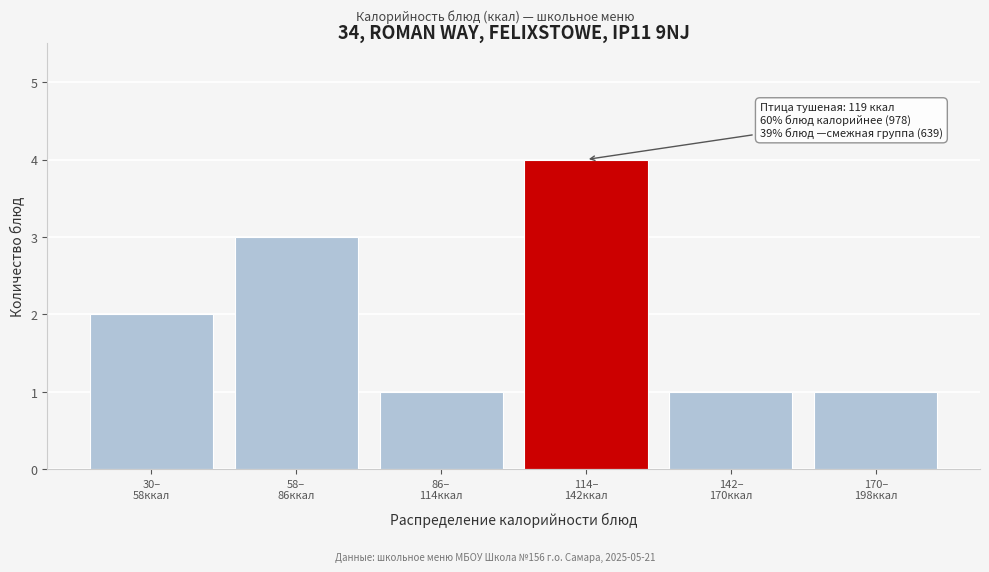

Reading right to left, transcribe all the data shown in this chart.

1	1	4	1	3	2